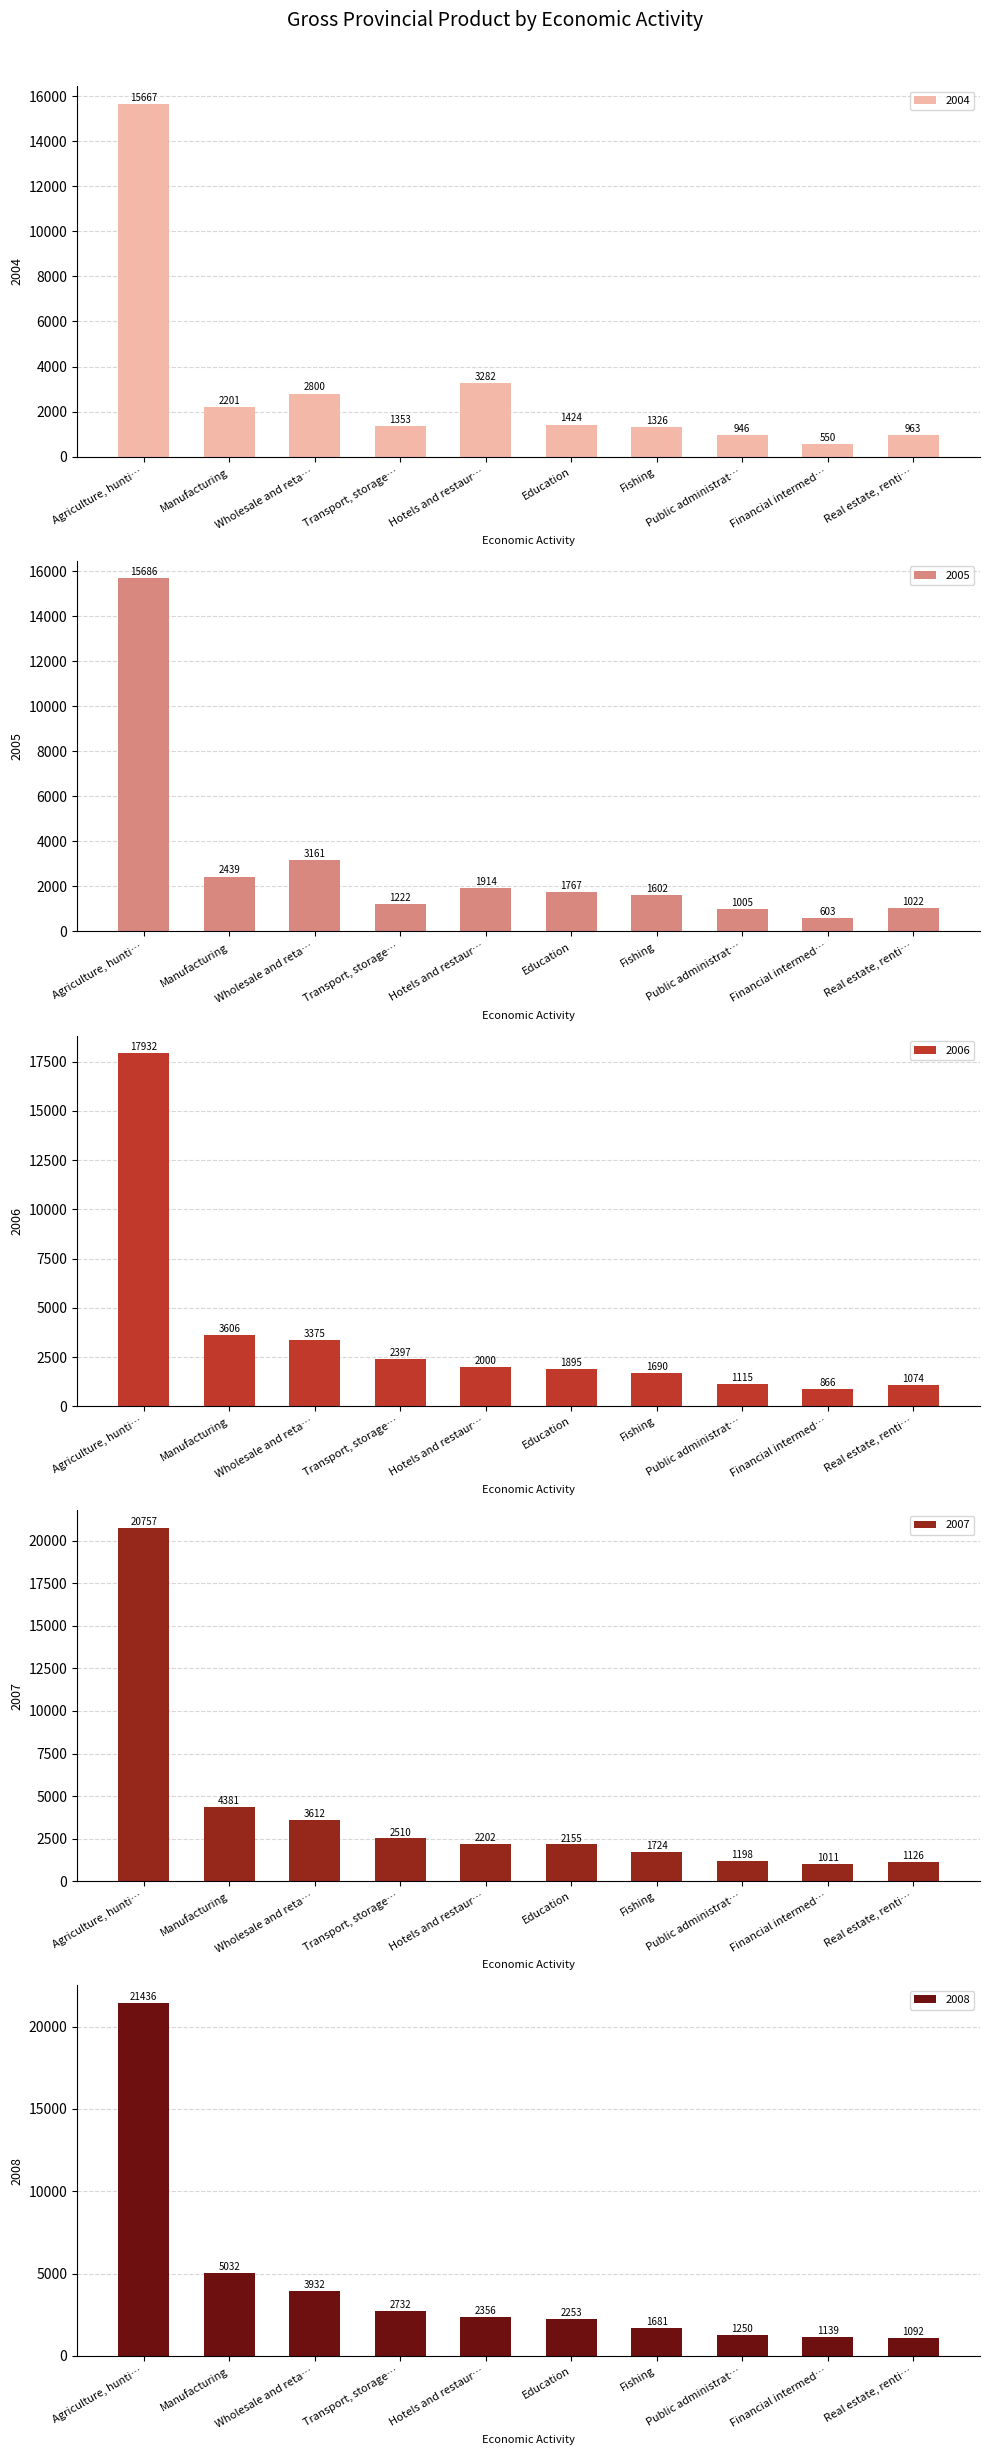

At how many categories does at least one series exceed 13151?

1